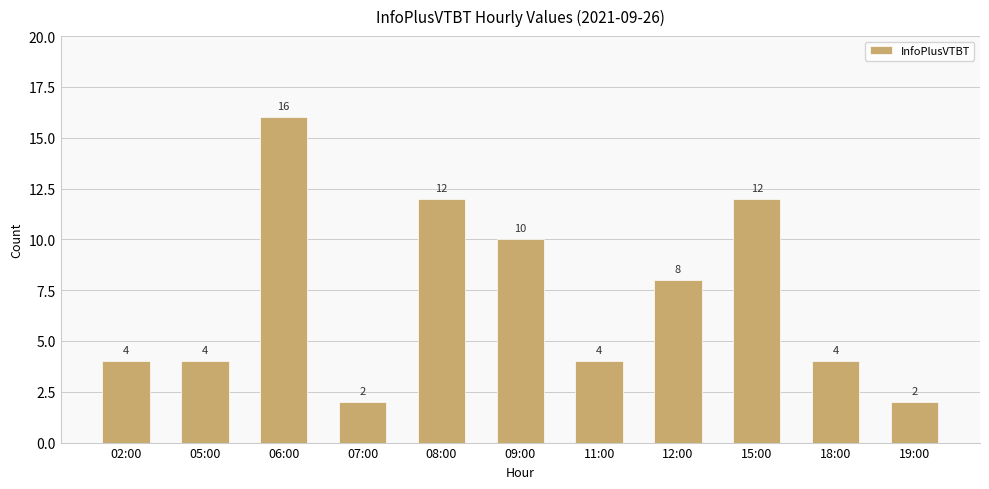

Which has a higher value, 15:00 or 09:00?

15:00